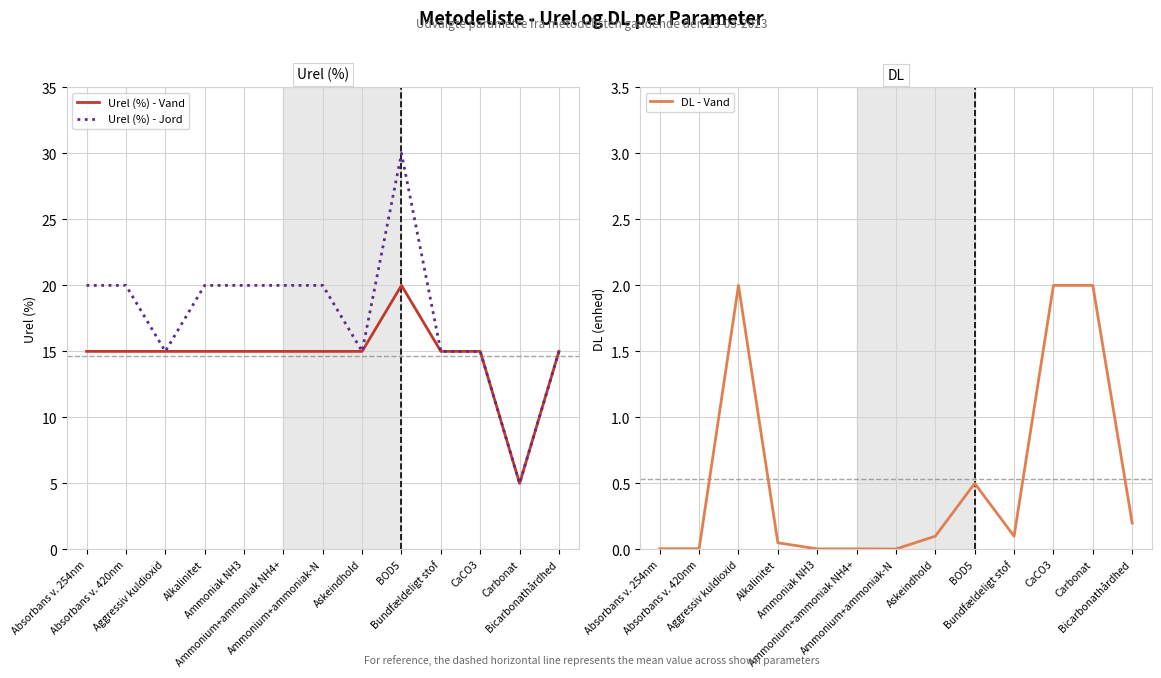

What is the value of the Urel (%) - Vand point at the 7th from the left?

15.0